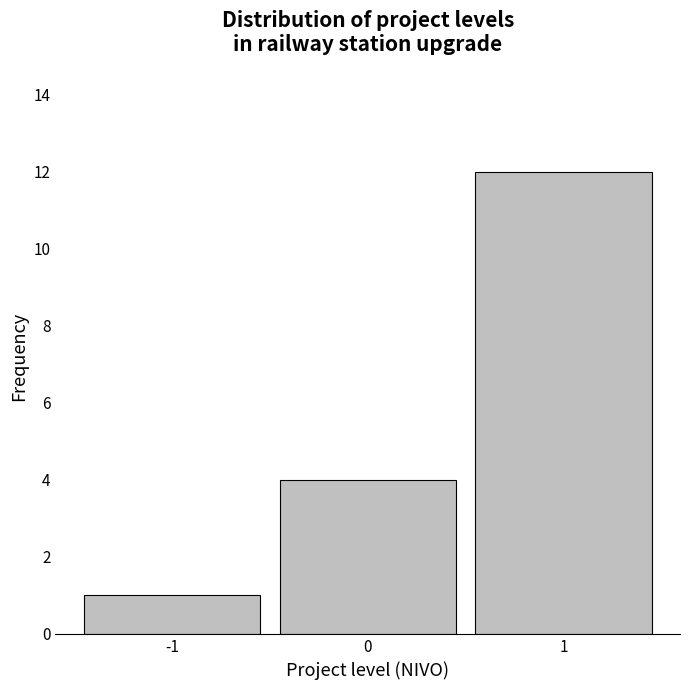

Reading left to right, transcribe this chart: for each bar, give the range it covers on the x-axis and its height. The values are not printed on the chart, so give them approximately, as read against the axis.

-1.5 to -0.5: 1
-0.5 to 0.5: 4
0.5 to 1.5: 12